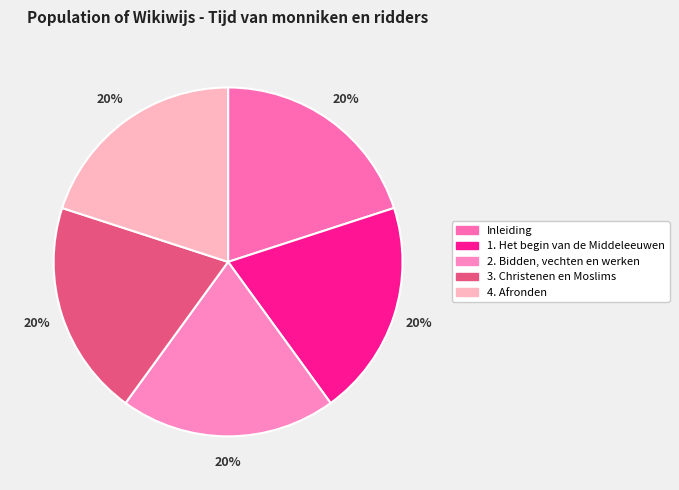

Which category has the biggest portion of the pie?

4. Afronden